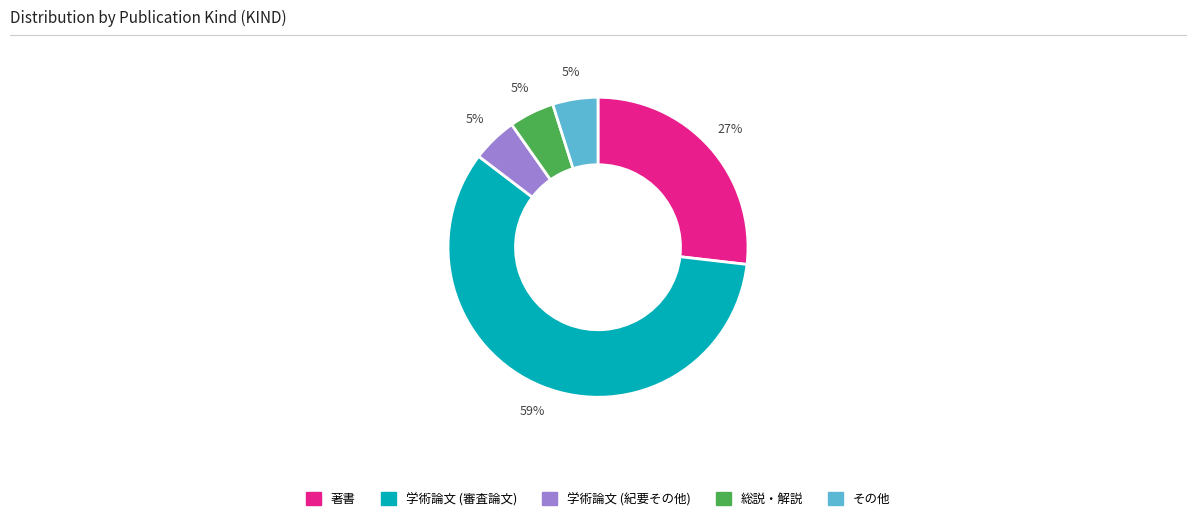

Is it true that 総説・解説 is 5% of the pie?

True